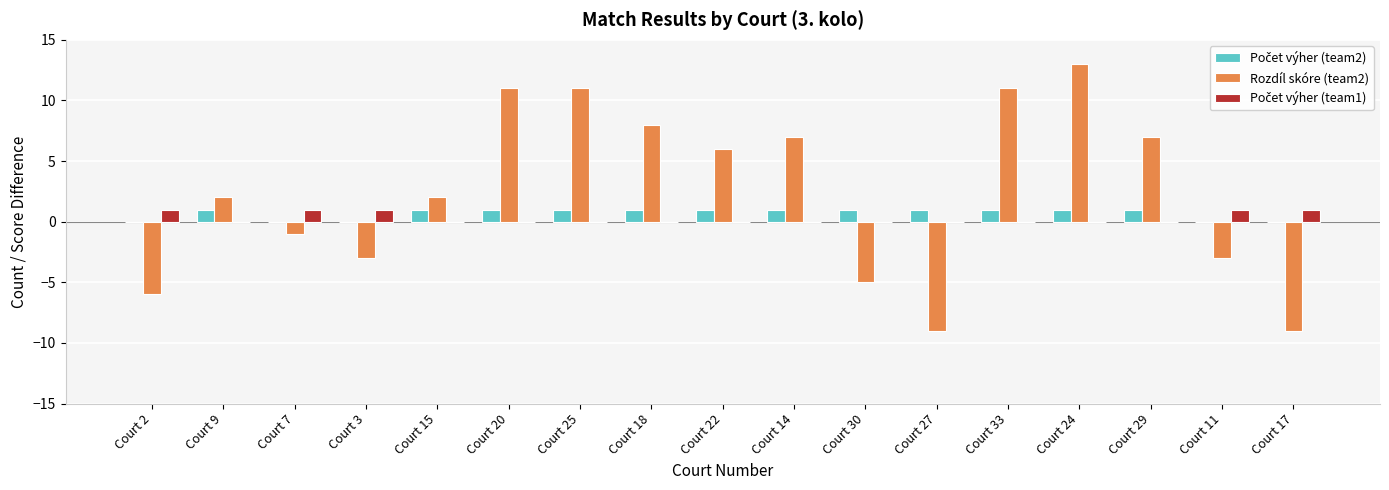

Which category has the highest value across all series?

Court 24